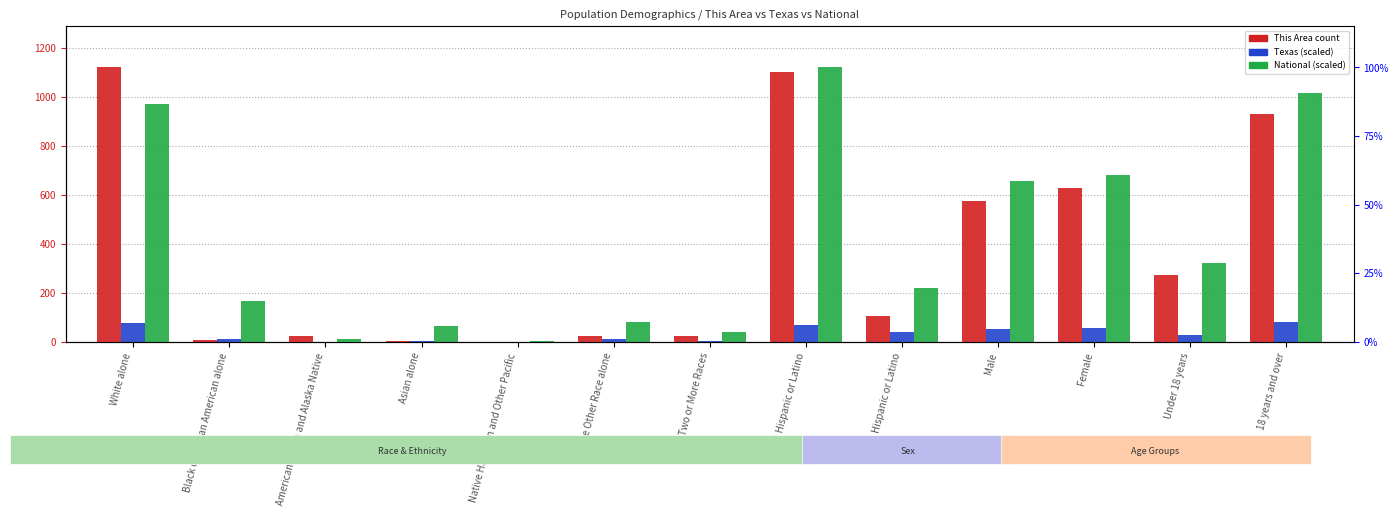

True or false: National (scaled) has a value of 219.1 at Hispanic or Latino.

True